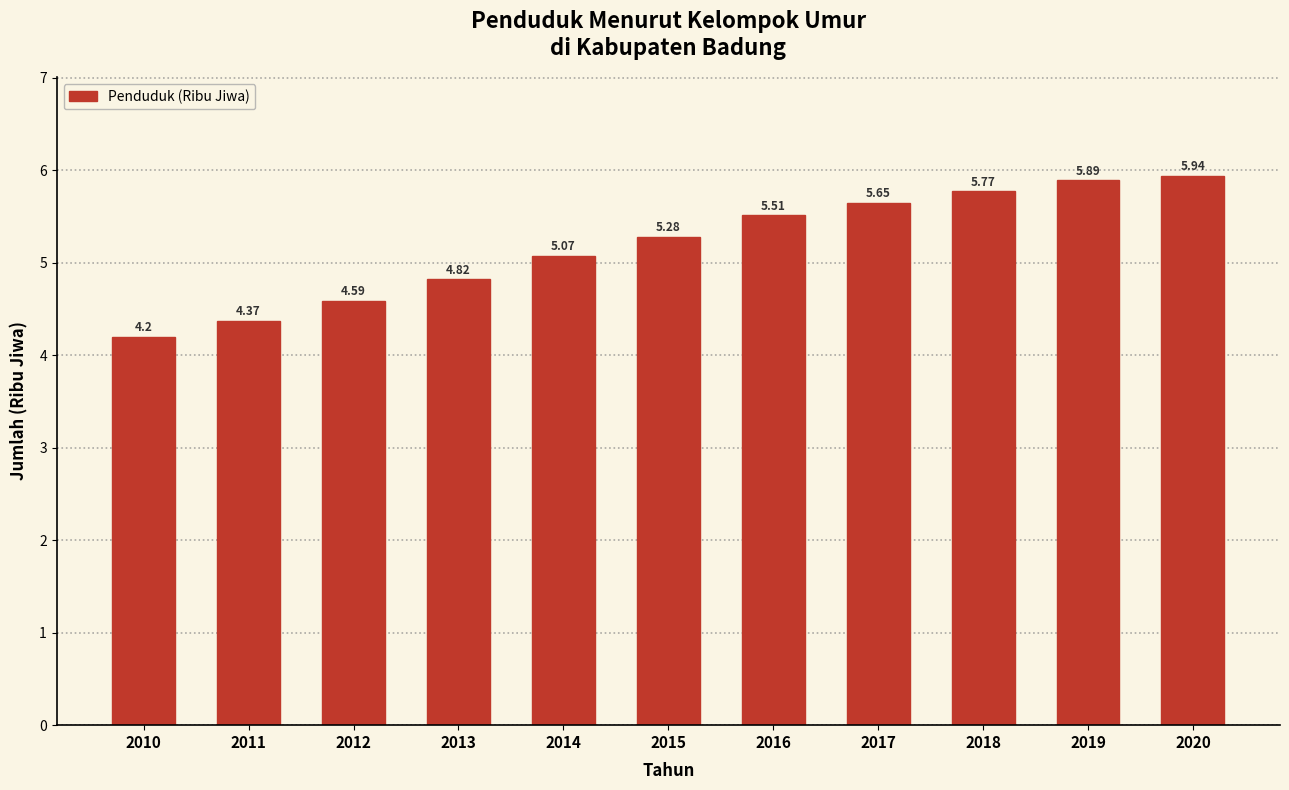

List the labels in order of value, largest first.

2020, 2019, 2018, 2017, 2016, 2015, 2014, 2013, 2012, 2011, 2010